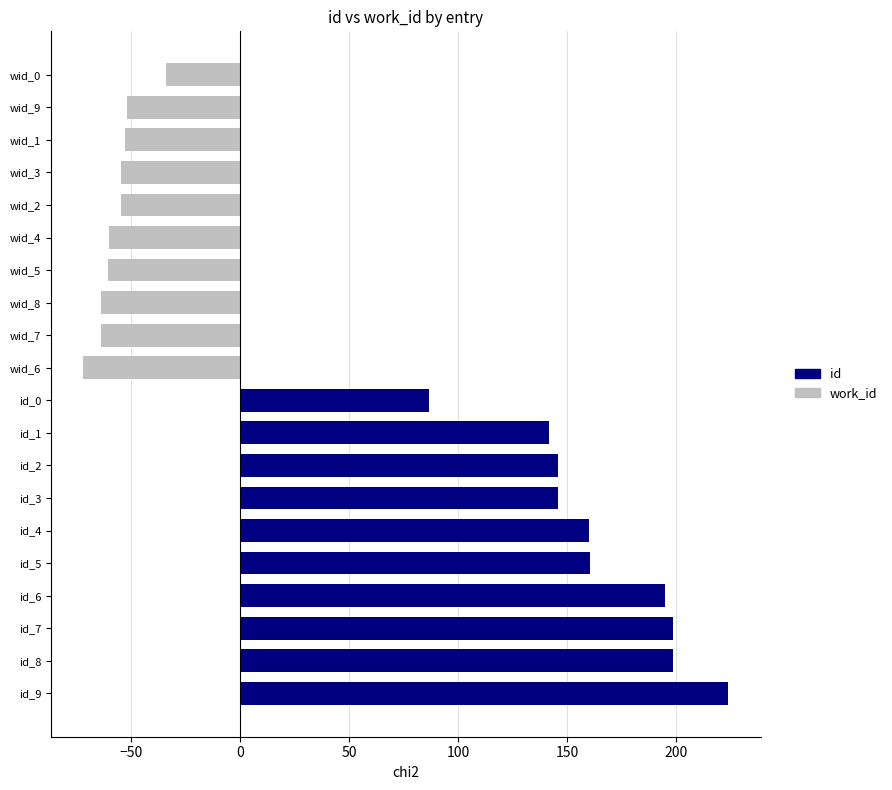

Reading left to right, list all the values displayed in this chart.

id: 223.8	198.6	198.6	194.6	160.6	159.9	145.5	145.5	141.6	86.7	0.0	0.0	0.0	0.0	0.0	0.0	0.0	0.0	0.0	0.0
work_id: 0.0	0.0	0.0	0.0	0.0	0.0	0.0	0.0	0.0	0.0	-71.7	-63.7	-63.7	-60.6	-60.1	-54.4	-54.4	-52.5	-51.9	-33.9